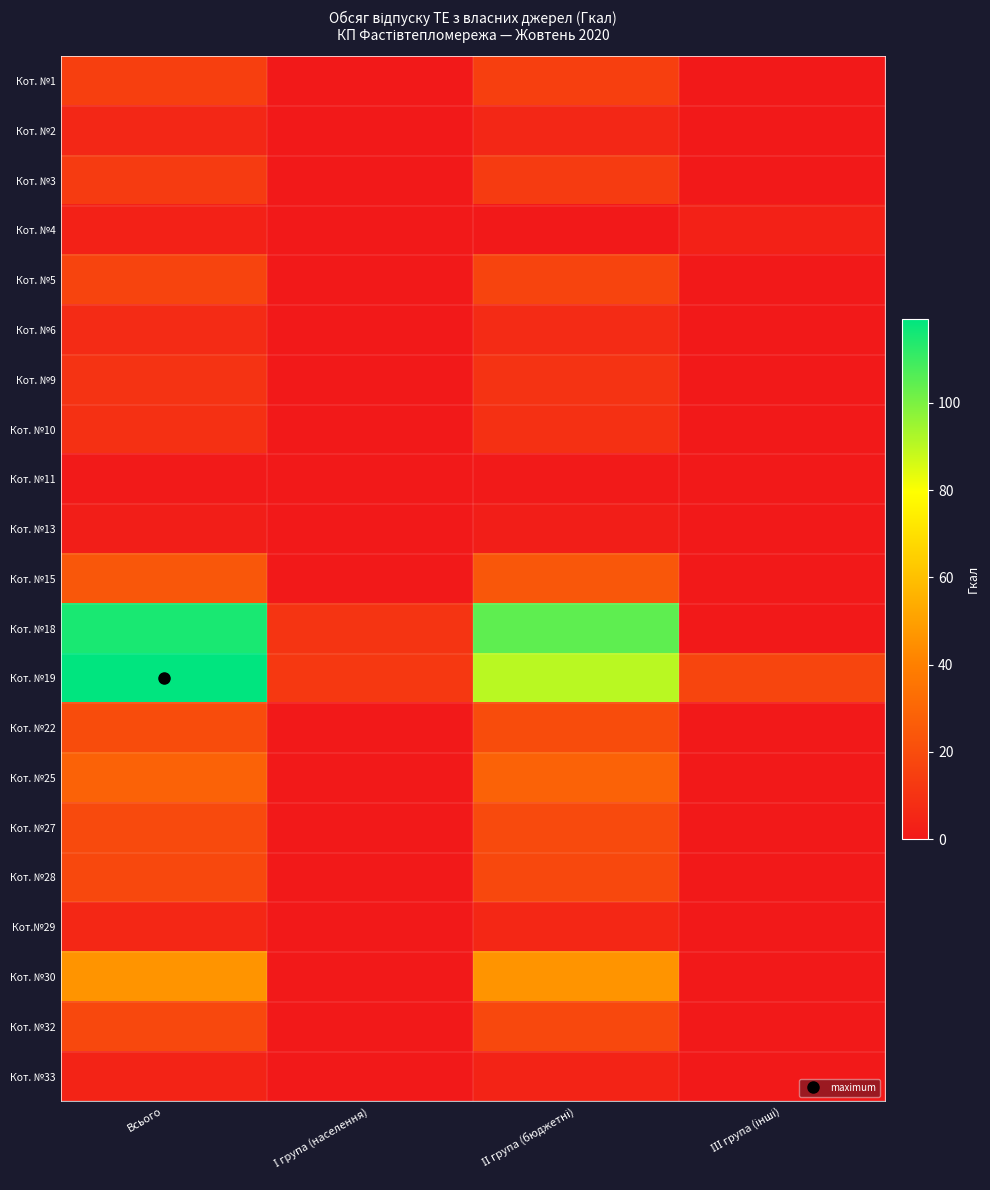

Reading left to right, transcribe all the data shown in this chart.

Кот. №1: Всього=15.0	І група (населення)=0.0	ІІ група (бюджетні)=15.0	ІІІ група (інші)=0.0
Кот. №2: Всього=5.5	І група (населення)=0.0	ІІ група (бюджетні)=5.5	ІІІ група (інші)=0.0
Кот. №3: Всього=13.2	І група (населення)=0.0	ІІ група (бюджетні)=13.2	ІІІ група (інші)=0.0
Кот. №4: Всього=3.1	І група (населення)=0.0	ІІ група (бюджетні)=0.0	ІІІ група (інші)=3.1
Кот. №5: Всього=16.7	І група (населення)=0.0	ІІ група (бюджетні)=16.7	ІІІ група (інші)=0.0
Кот. №6: Всього=7.1	І група (населення)=0.0	ІІ група (бюджетні)=7.1	ІІІ група (інші)=0.0
Кот. №9: Всього=10.1	І група (населення)=0.0	ІІ група (бюджетні)=10.1	ІІІ група (інші)=0.0
Кот. №10: Всього=9.1	І група (населення)=0.0	ІІ група (бюджетні)=9.1	ІІІ група (інші)=0.0
Кот. №11: Всього=0.6	І група (населення)=0.0	ІІ група (бюджетні)=0.6	ІІІ група (інші)=0.0
Кот. №13: Всього=2.3	І група (населення)=0.0	ІІ група (бюджетні)=2.3	ІІІ група (інші)=0.0
Кот. №15: Всього=24.1	І група (населення)=0.0	ІІ група (бюджетні)=24.1	ІІІ група (інші)=0.0
Кот. №18: Всього=115.2	І група (населення)=10.7	ІІ група (бюджетні)=104.5	ІІІ група (інші)=0.0
Кот. №19: Всього=119.3	І група (населення)=11.9	ІІ група (бюджетні)=90.2	ІІІ група (інші)=17.2
Кот. №22: Всього=20.0	І група (населення)=0.0	ІІ група (бюджетні)=20.0	ІІІ група (інші)=0.0
Кот. №25: Всього=28.5	І група (населення)=0.0	ІІ група (бюджетні)=28.5	ІІІ група (інші)=0.0
Кот. №27: Всього=19.2	І група (населення)=0.0	ІІ група (бюджетні)=19.2	ІІІ група (інші)=0.0
Кот. №28: Всього=18.3	І група (населення)=0.0	ІІ група (бюджетні)=18.3	ІІІ група (інші)=0.0
Кот.№29: Всього=5.7	І група (населення)=0.0	ІІ група (бюджетні)=5.7	ІІІ група (інші)=0.0
Кот. №30: Всього=46.2	І група (населення)=0.0	ІІ група (бюджетні)=46.2	ІІІ група (інші)=0.0
Кот. №32: Всього=18.5	І група (населення)=0.0	ІІ група (бюджетні)=18.5	ІІІ група (інші)=0.0
Кот. №33: Всього=4.1	І група (населення)=0.0	ІІ група (бюджетні)=4.1	ІІІ група (інші)=0.0